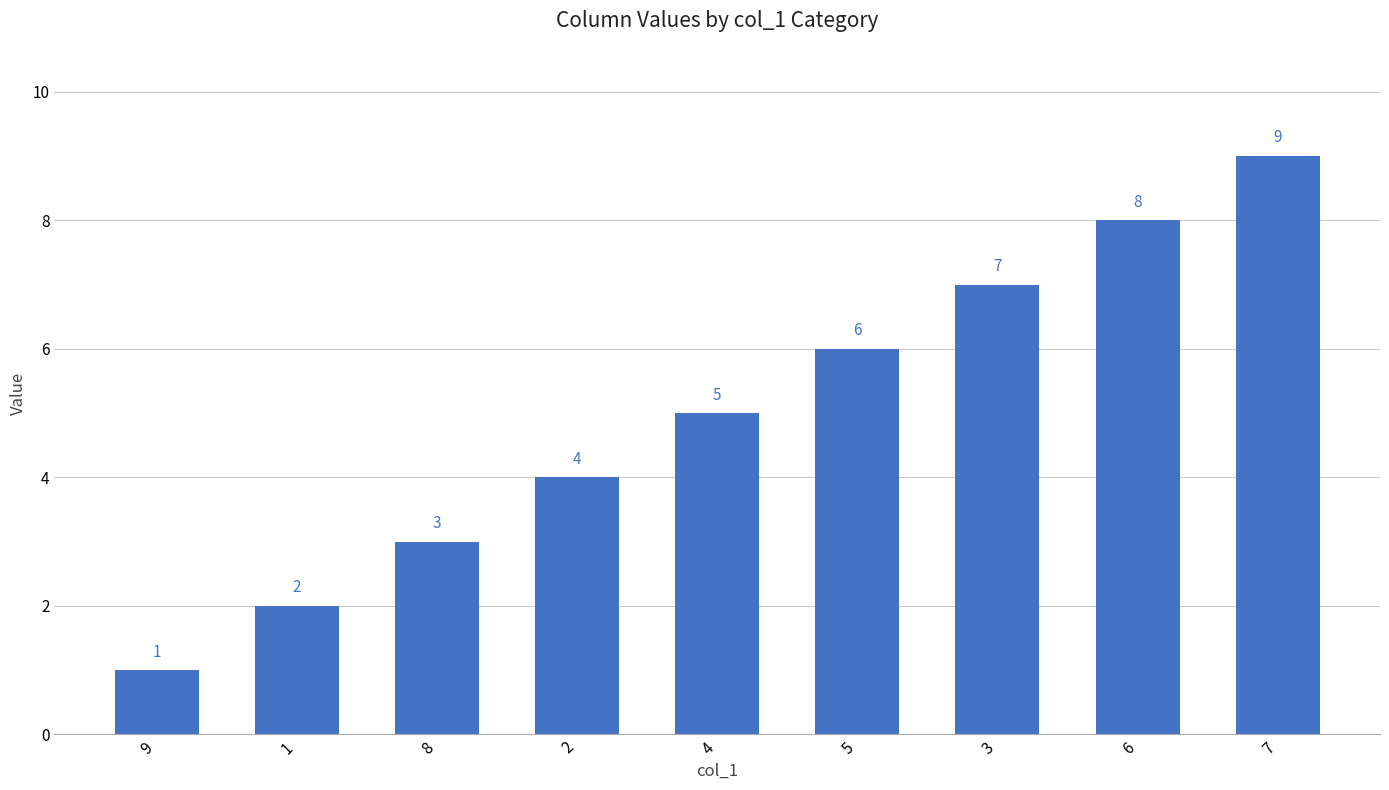

How many data points are less than 5?

4